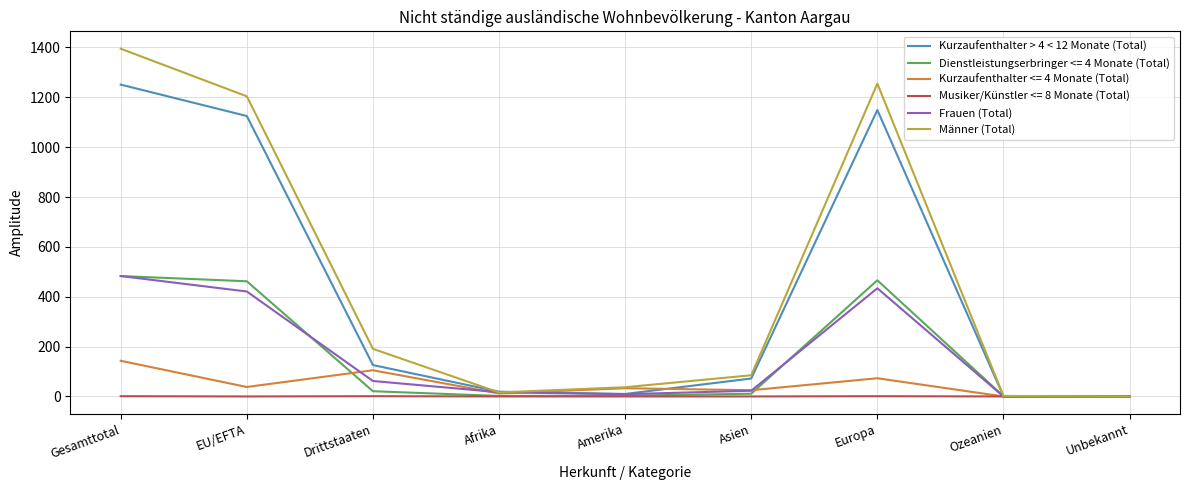

Which series has the widest spread of values?

Männer (Total)